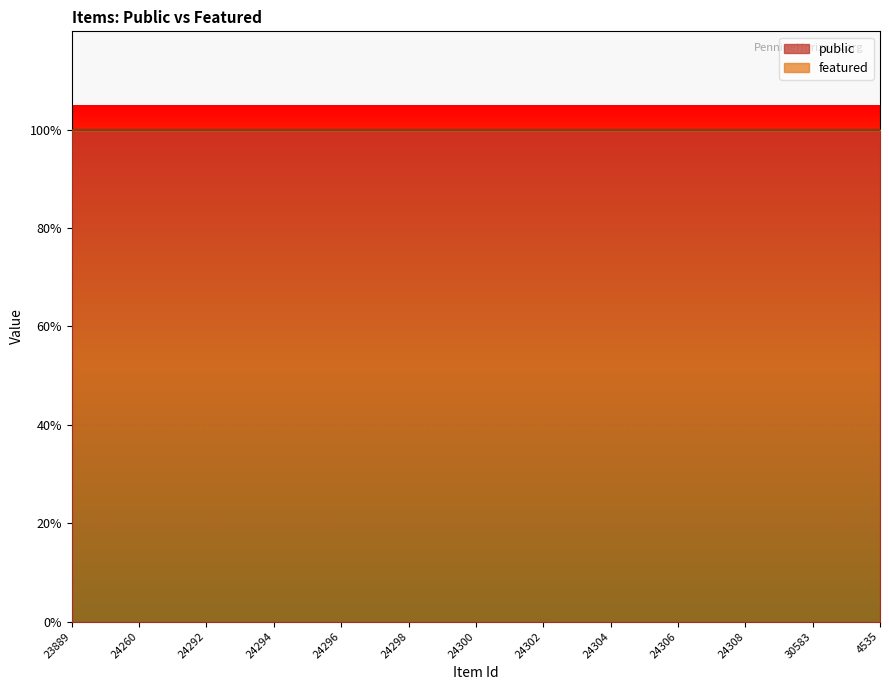

List the labels in order of public value, largest first.

23889, 23891, 24260, 24291, 24292, 24293, 24294, 24295, 24296, 24297, 24298, 24299, 24300, 24301, 24302, 24303, 24304, 24305, 24306, 24307, 24308, 30578, 30583, 4453, 4535